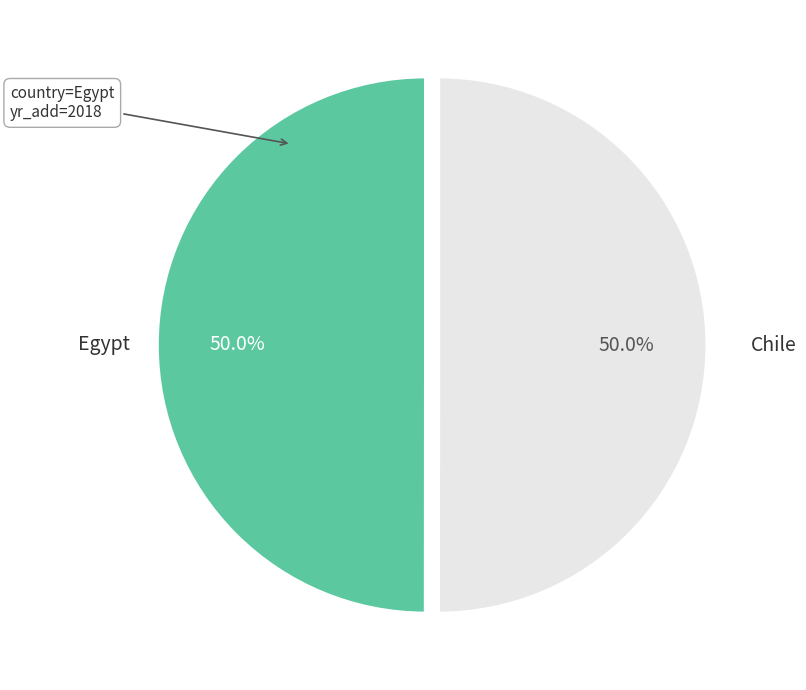

How many segments does this pie chart have?

2